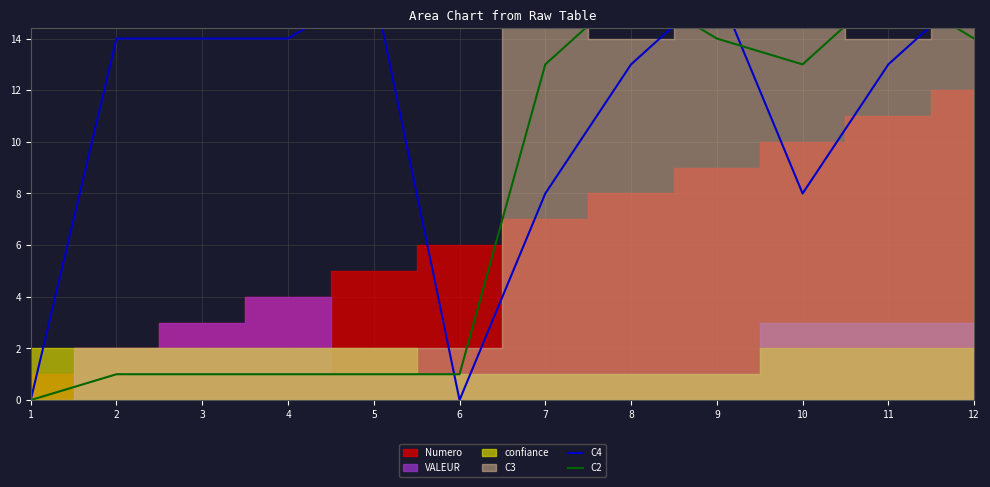

Which series has the widest spread of values?

C4